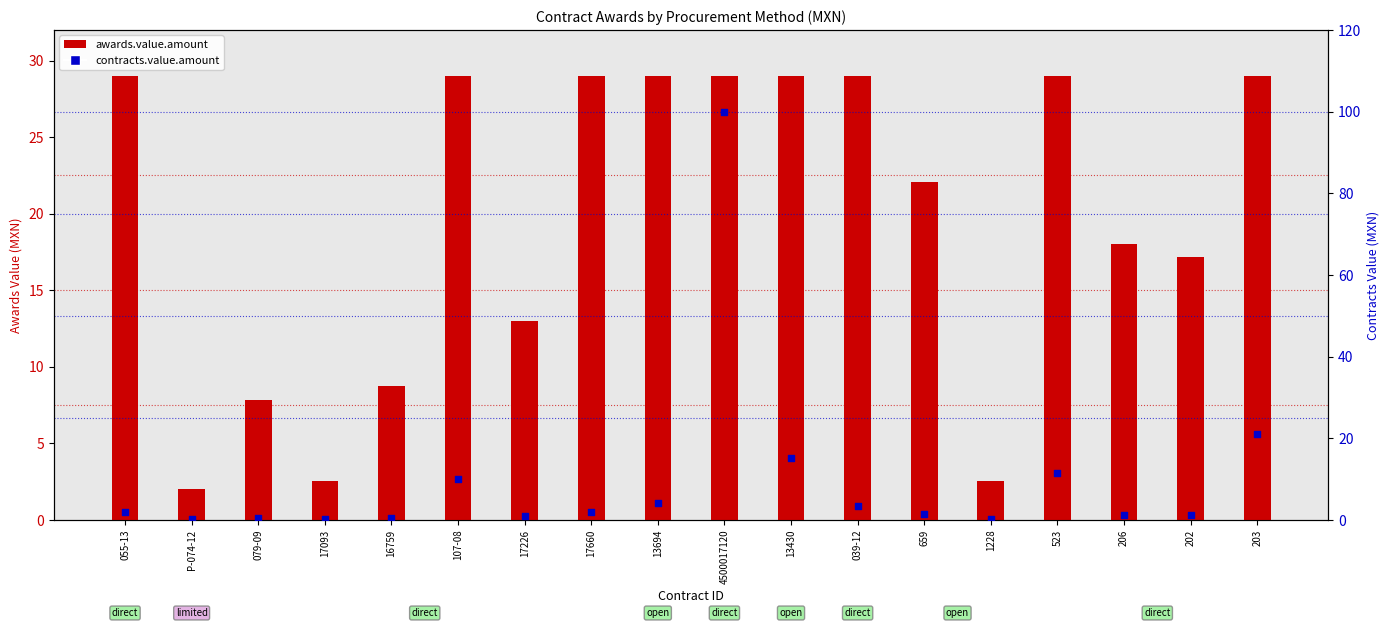

Which series has the largest total across all categories?

awards.value.amount